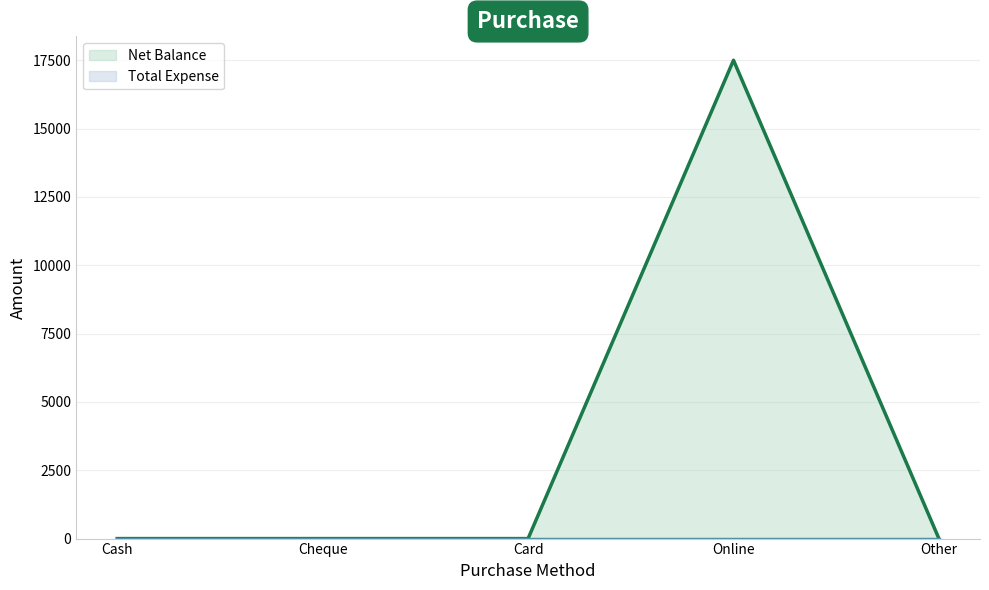

Is the value of Total Expense at Card greater than the value of Net Balance at Other?

No